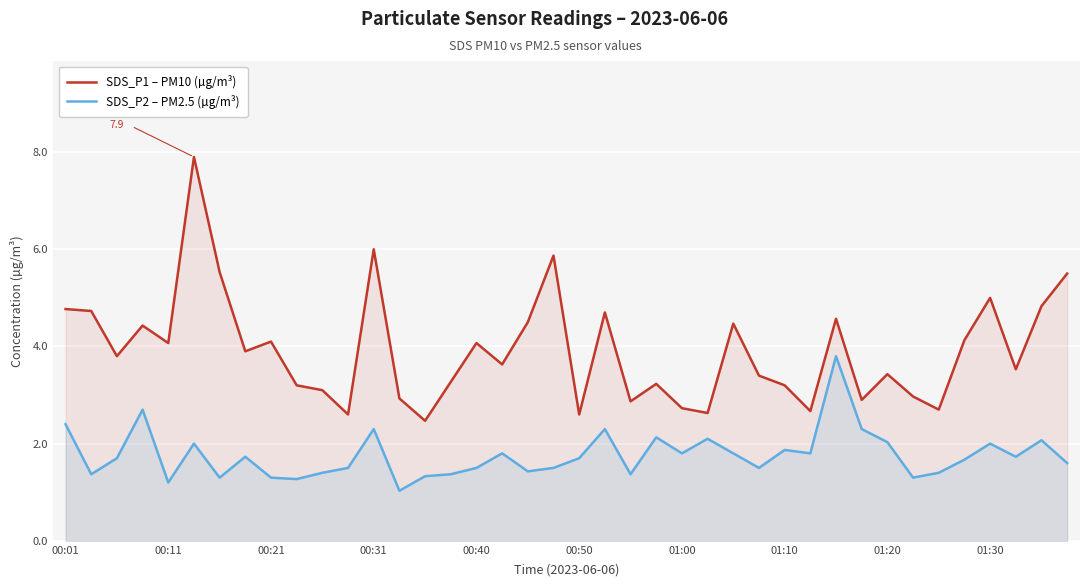

What is the greatest value displayed?

7.9